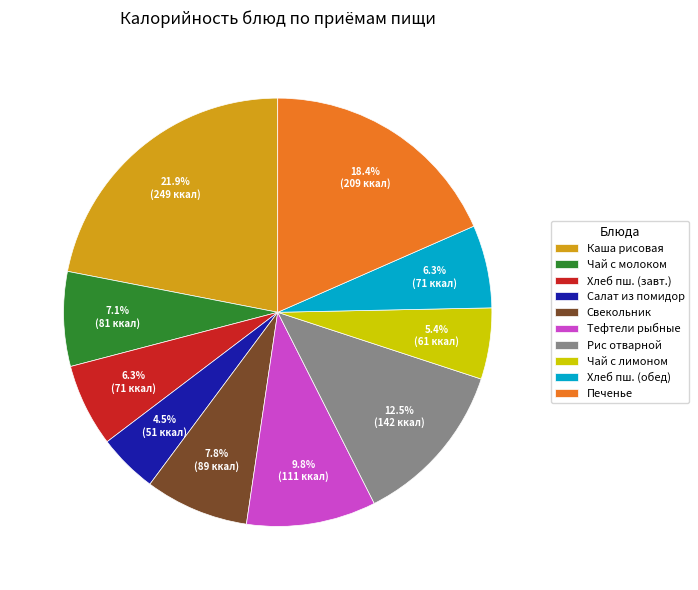

To the nearest percent, what is the average slice percentage?

10%